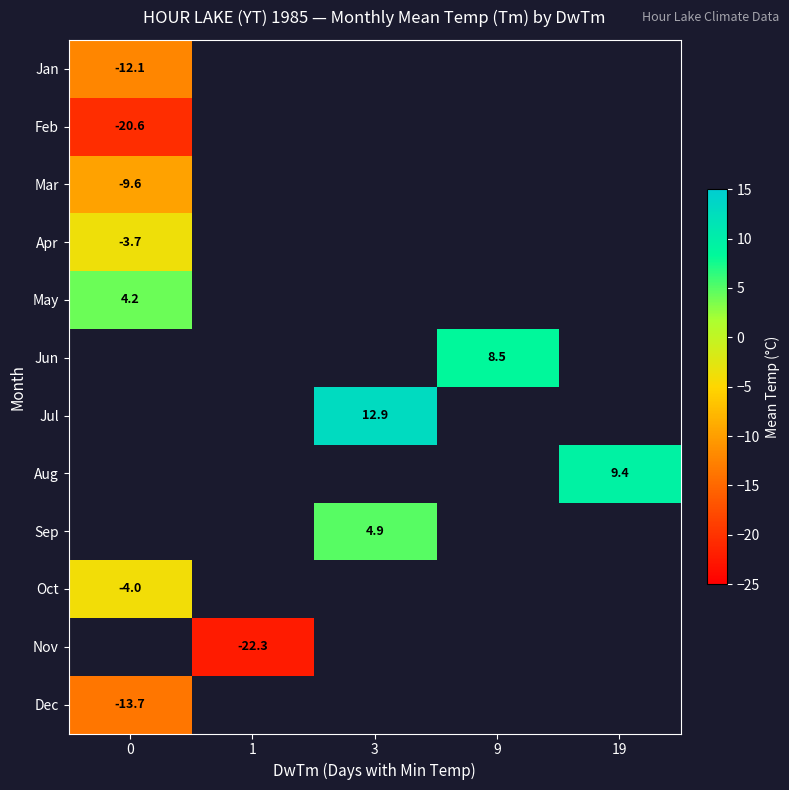

Is it true that Oct equals -1.8 at 0?

False